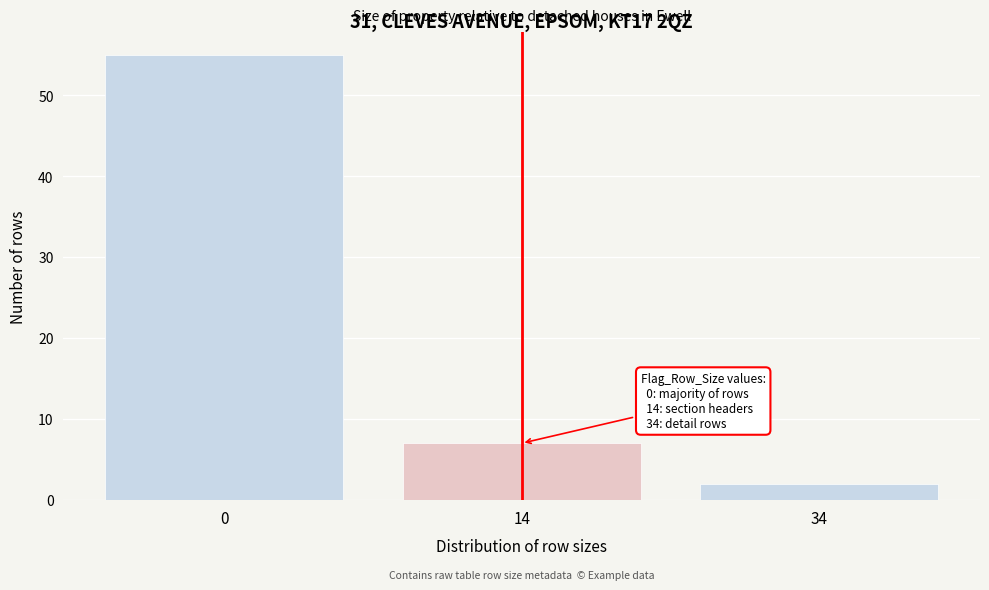

Reading left to right, what are all the values shown in this chart?

0=55	14=7	34=2